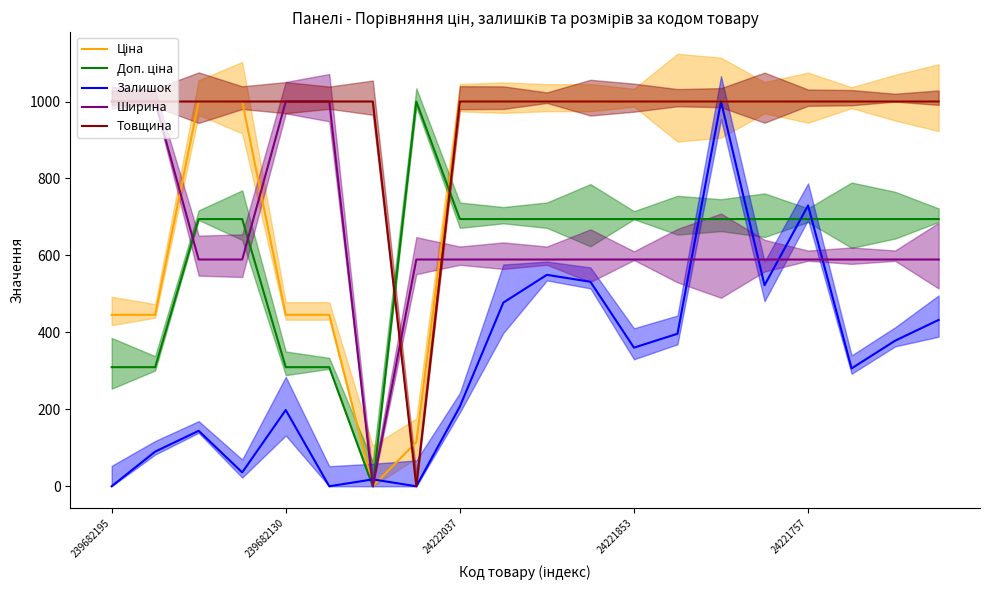

In Доп. ціна, how many points are higher than both neighbors (excluding endpoints)?

1